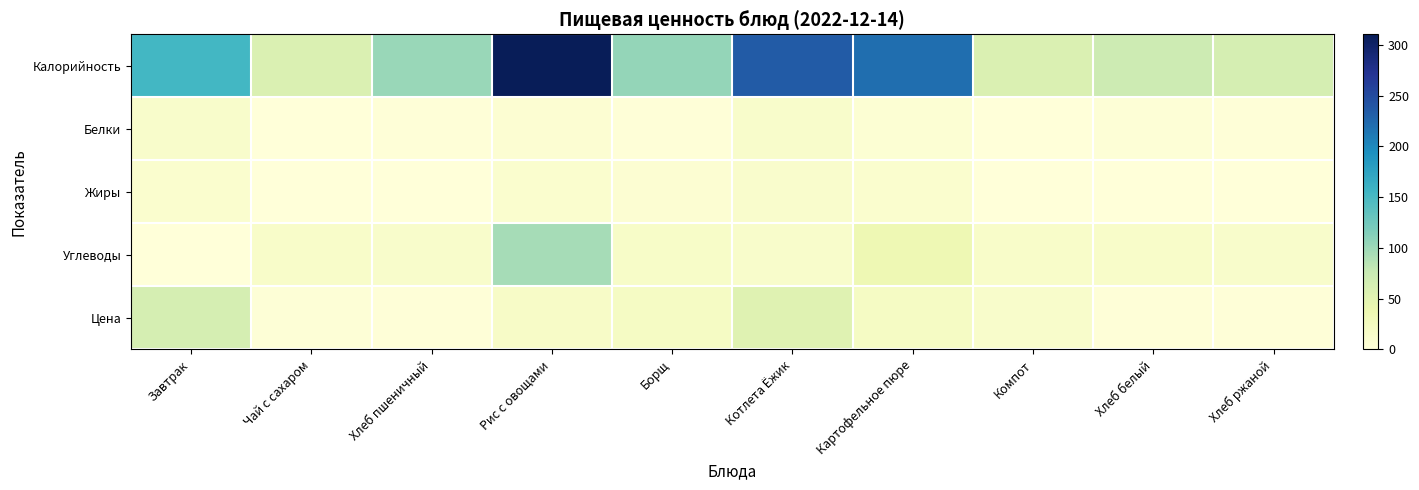

Rank the series by their maximum value, from lowest to highest.

Жиры, Белки, Цена, Углеводы, Калорийность